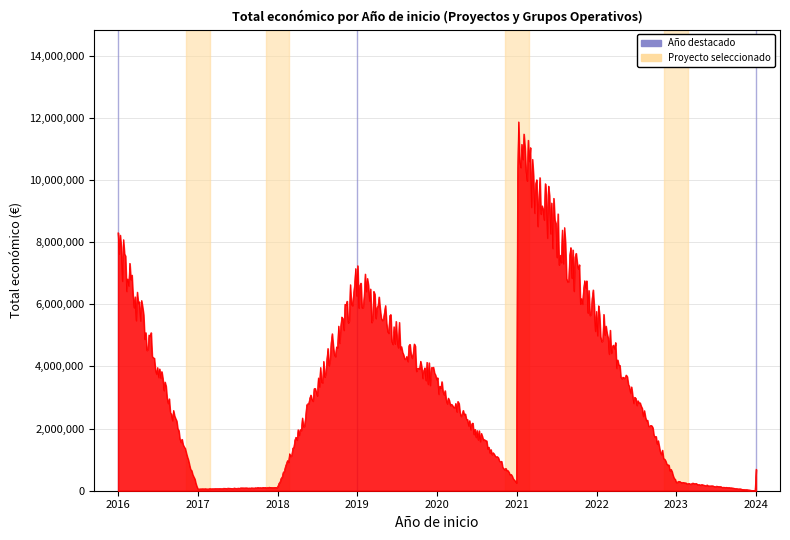

What is the maximum value shown in the chart?

11873807.9